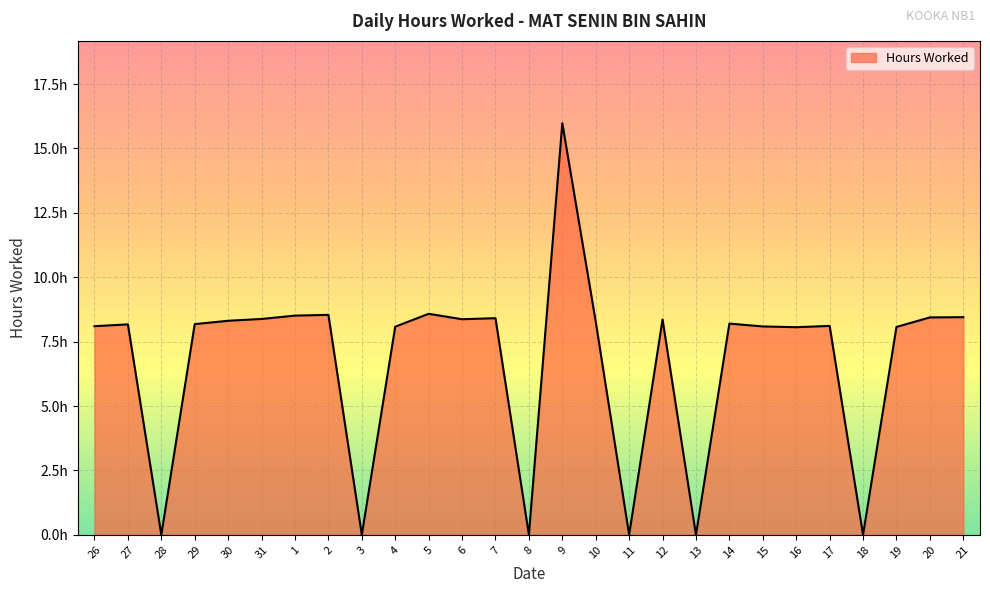

List the labels in order of value, largest first.

9, 5, 2, 1, 21, 20, 7, 31, 6, 12, 30, 10, 14, 29, 27, 17, 26, 15, 4, 19, 16, 28, 3, 8, 11, 13, 18